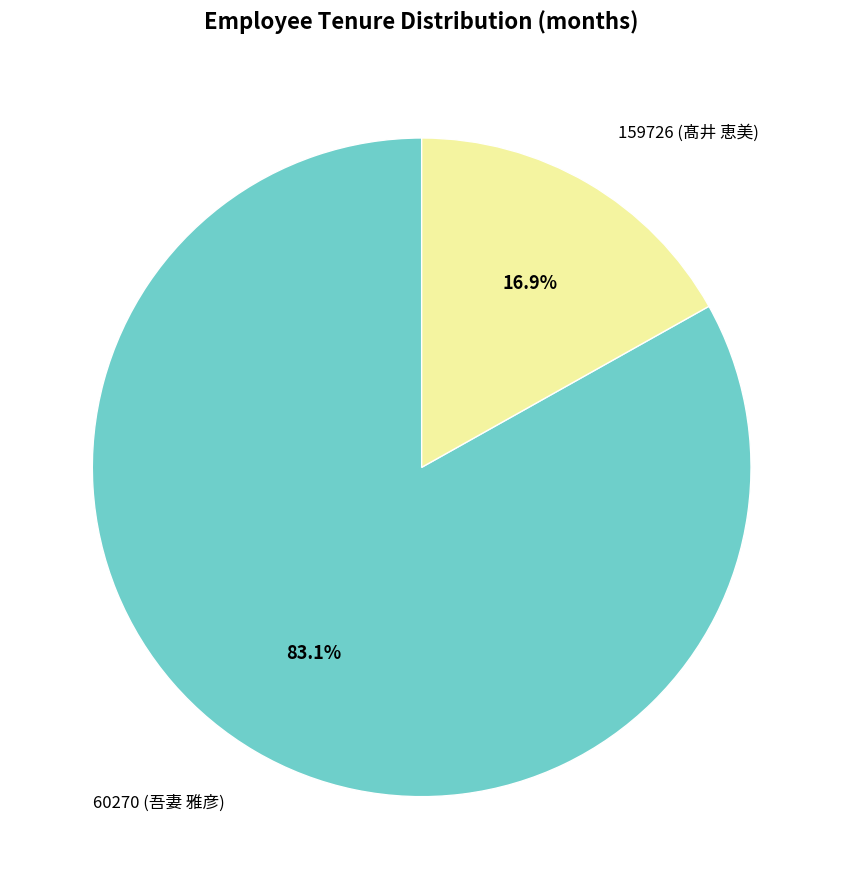

Between 159726 and 60270, which is larger?

60270